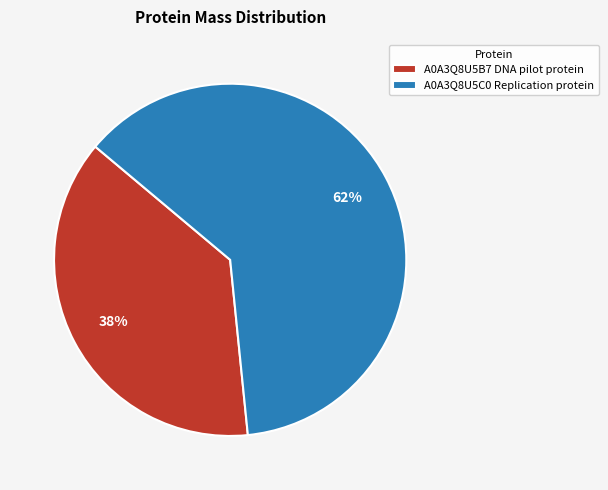

Combined, do A0A3Q8U5C0 Replication protein and A0A3Q8U5B7 DNA pilot protein account for over 50%?

Yes